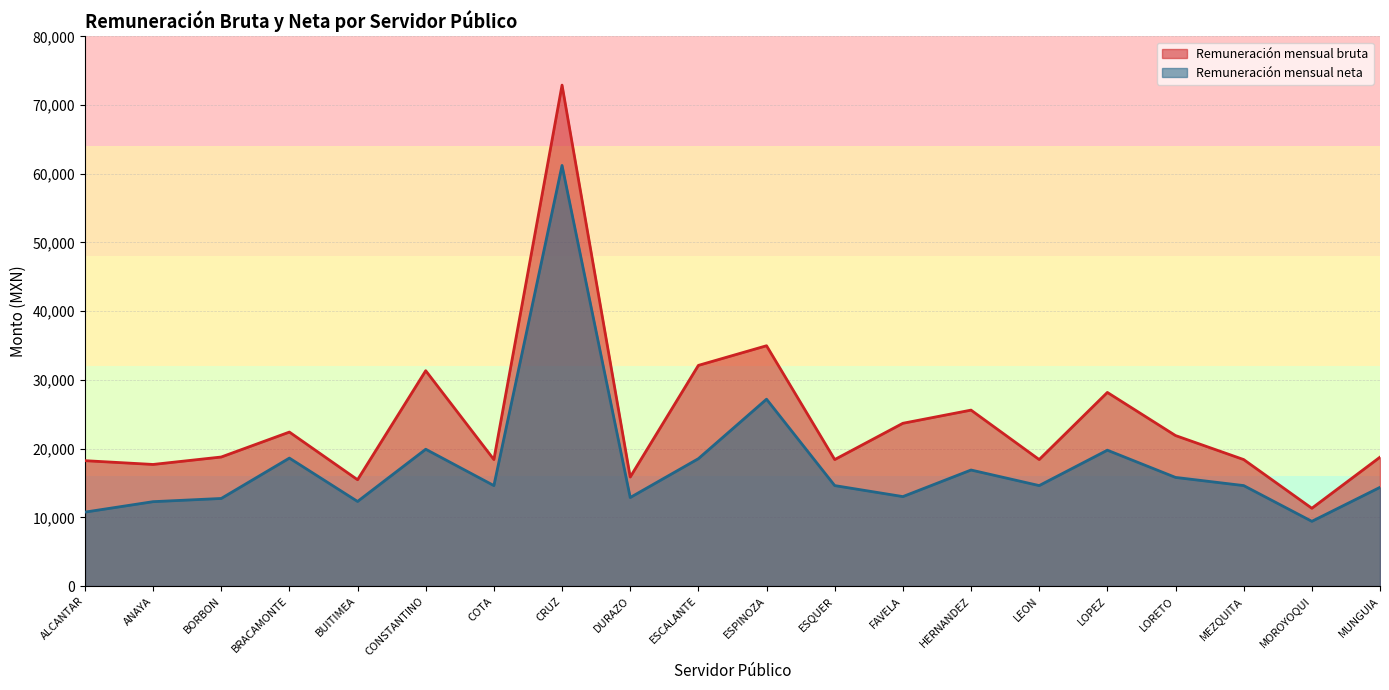

True or false: Remuneración mensual neta has more than 0 interior local peaks.

True